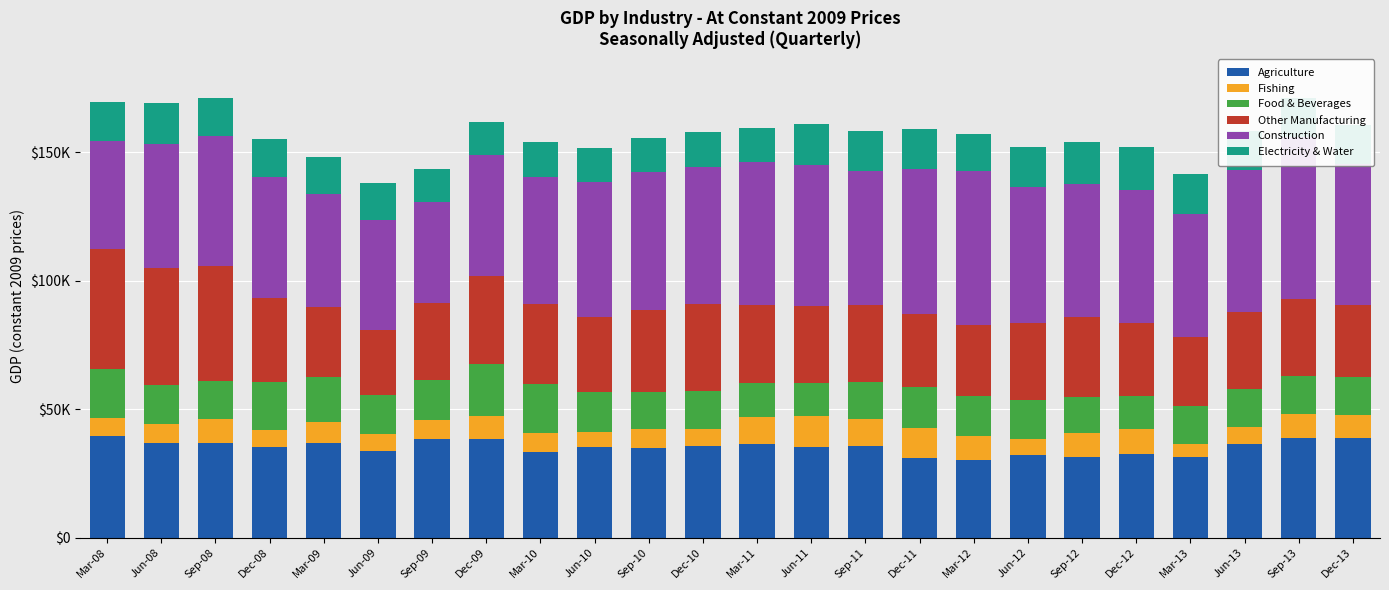

What is the sum of the Agriculture values at Mar-12 and Mar-10?

63846.2